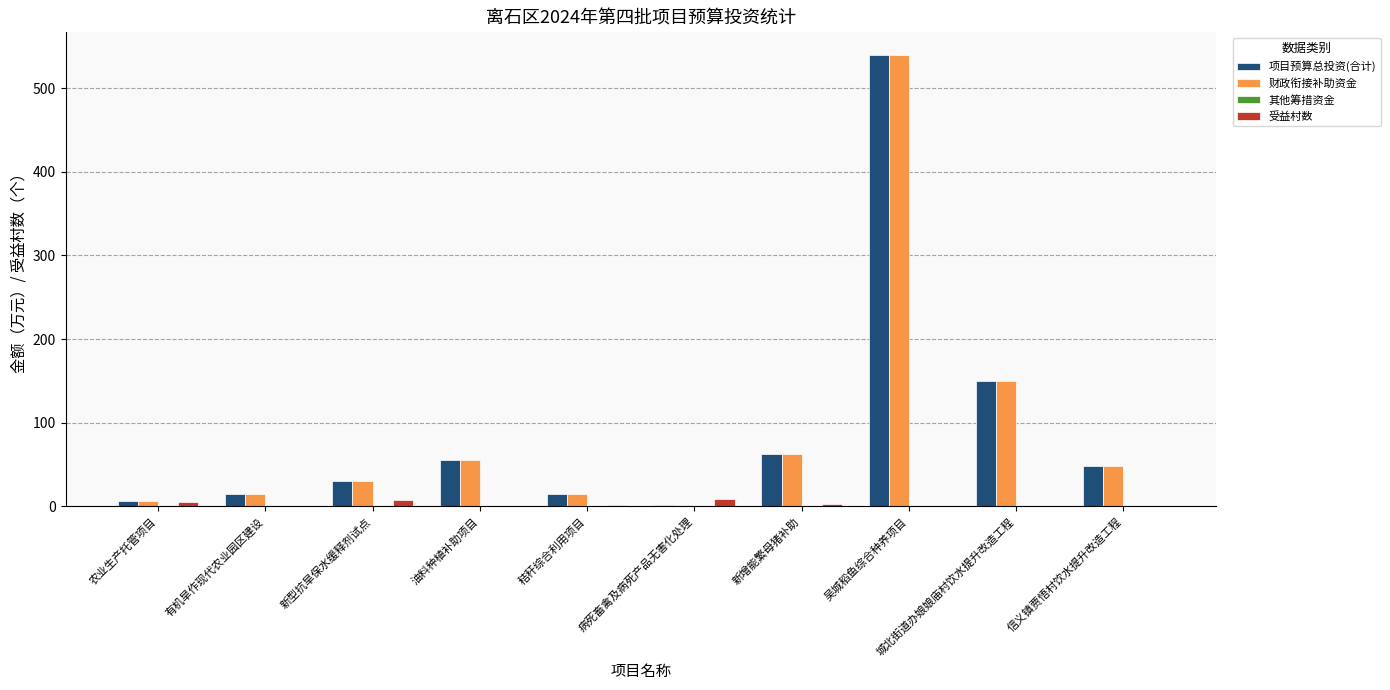

Is it true that 项目预算总投资(合计) equals 62.7 at 城北街道办娘娘庙村饮水提升改造工程?

False